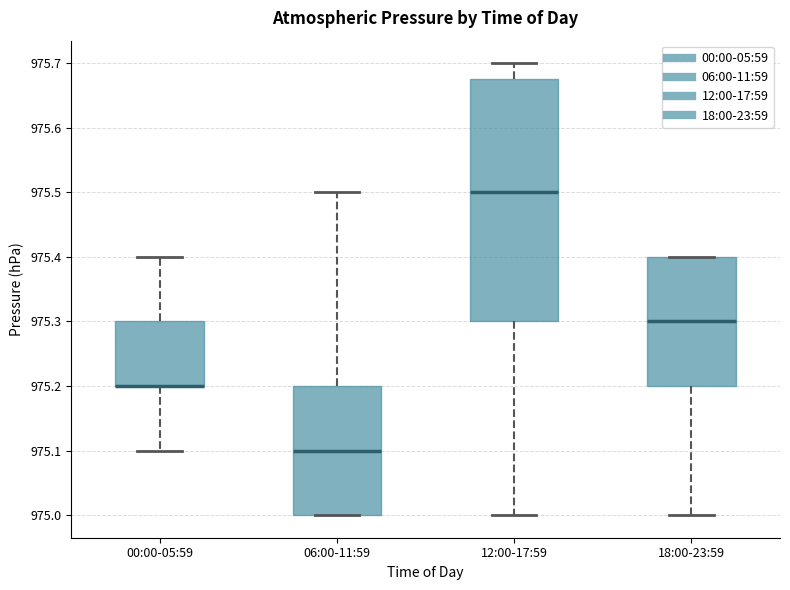

Which box is the tallest, from its lower edge to its upper edge?

12:00-17:59